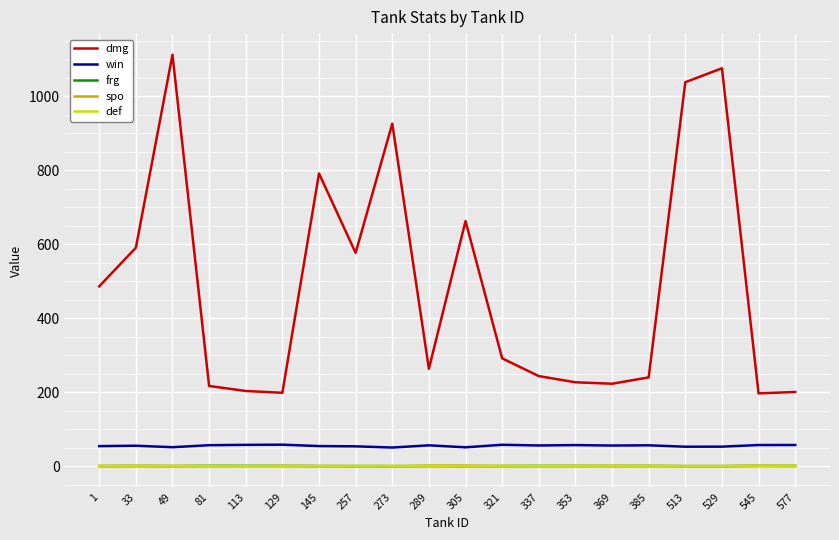

At how many categories does at least one series exceed 860?

4